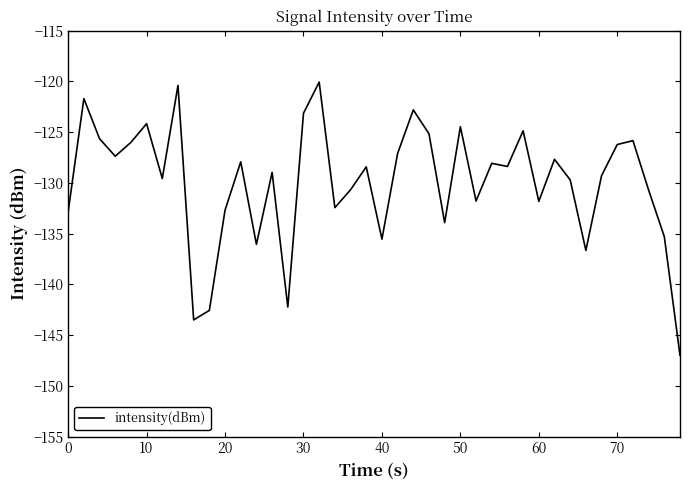

What is the minimum value shown in the chart?

-147.0